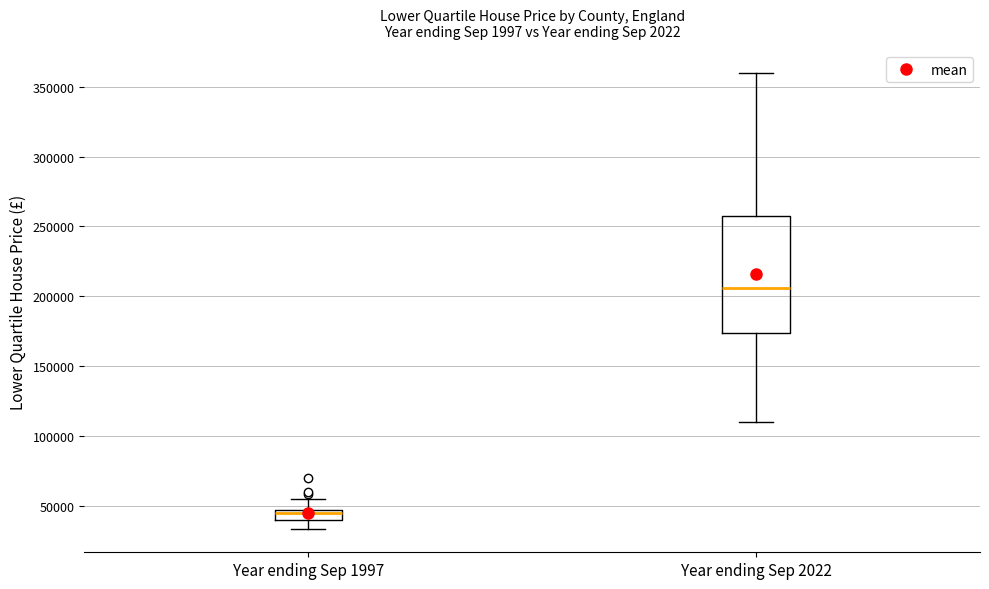

Which box has the highest median line?

Year ending Sep 2022